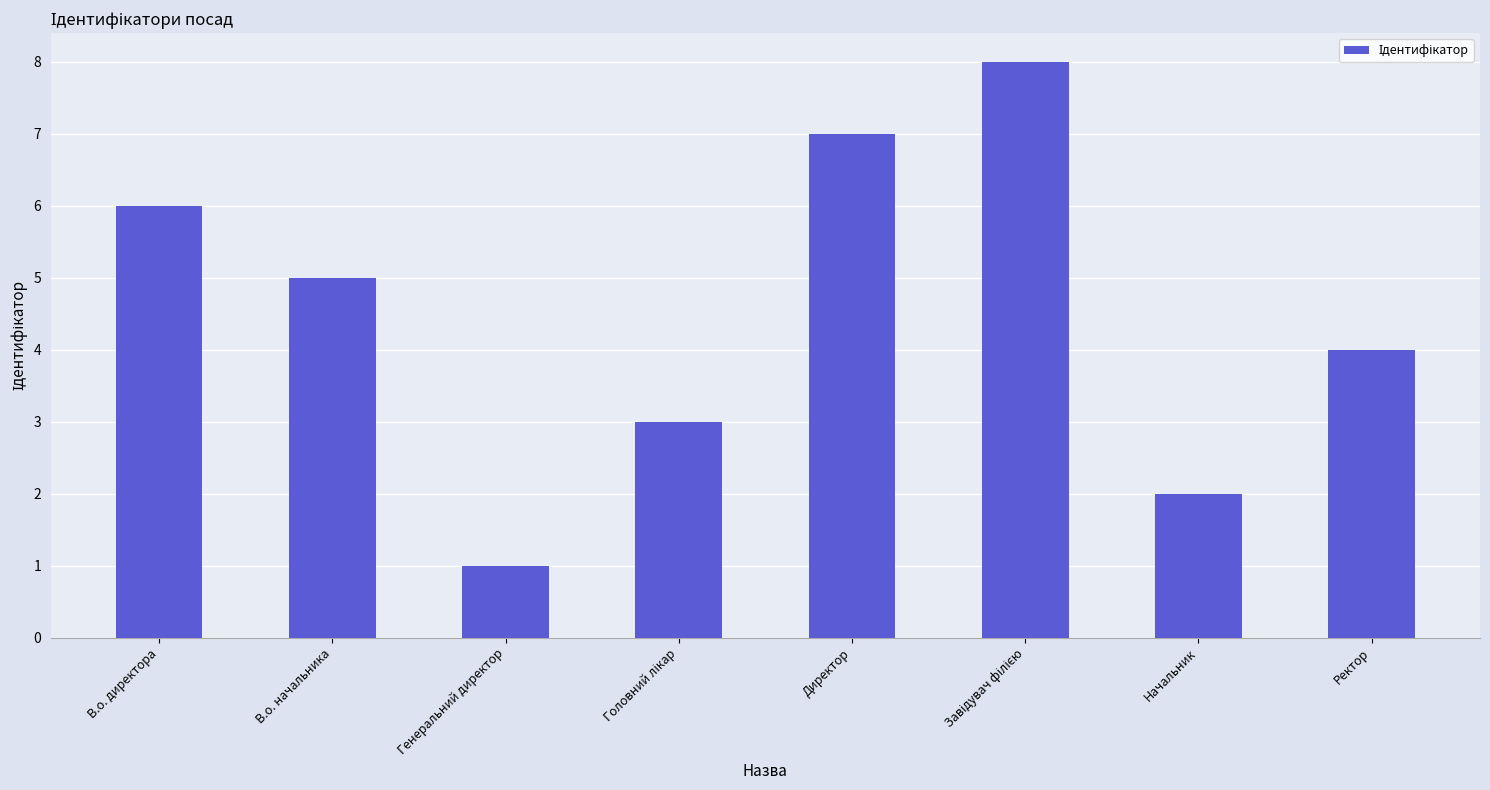

What position from the left is В.о. начальника?

2